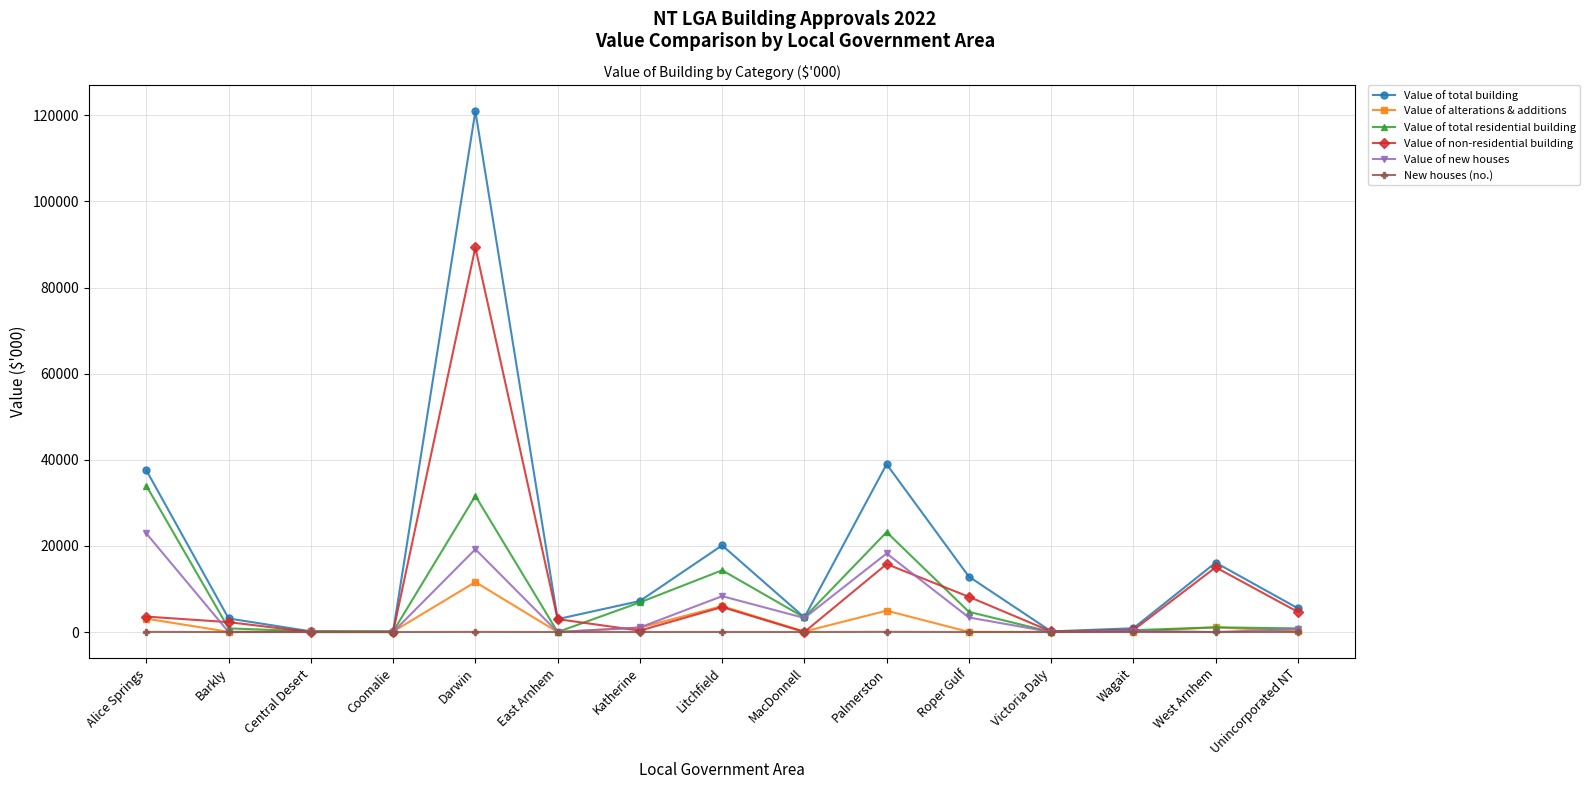

Which series changed the most between Coomalie and Palmerston?

Value of total building